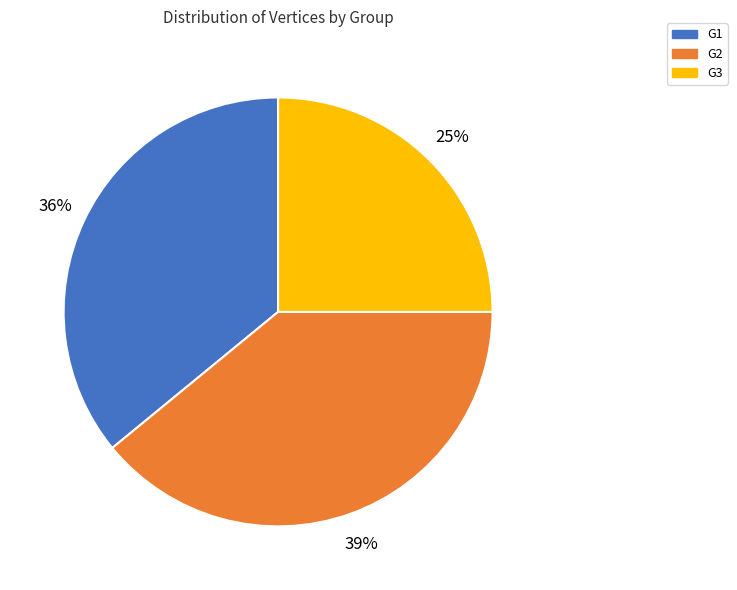

Is it true that G2 is 39% of the pie?

True